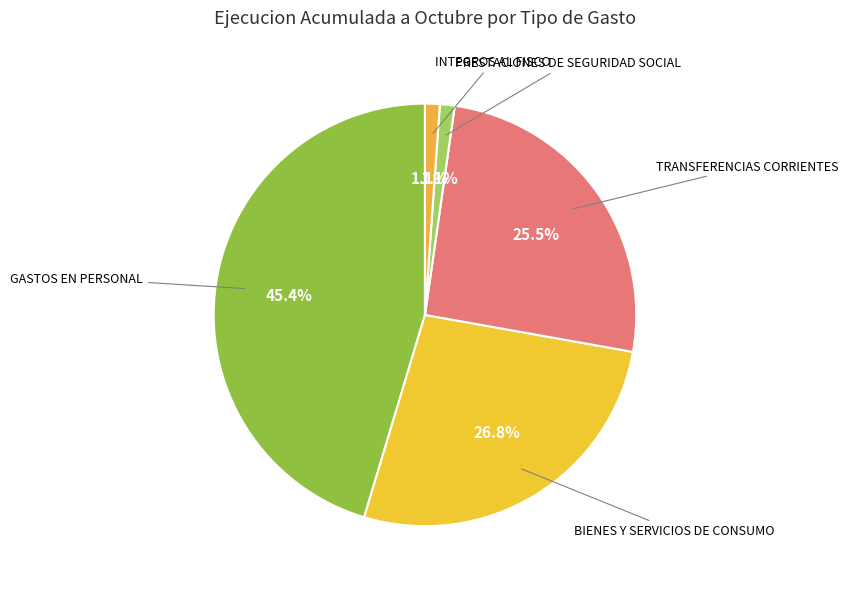

Which category has the biggest portion of the pie?

GASTOS EN PERSONAL